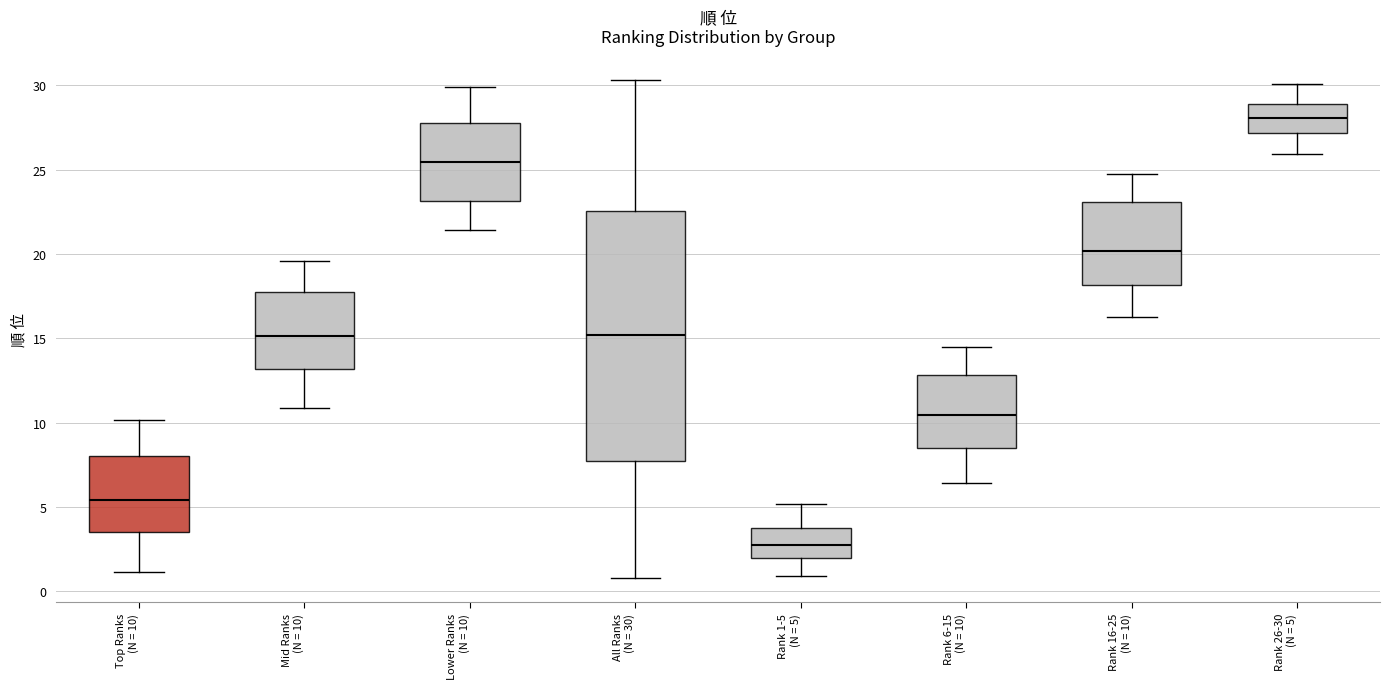

Reading left to right, transcribe this box plot: for each box, give where its median line is, the range the box spans, and where its two whiskers end, as read against the y-axis. The values are not printed on the chart, so give them approximately, as read against the axis.

Top Ranks (N = 10): median 5.5, box 3.5 to 8.0, whiskers 1.0 to 10.0
Mid Ranks (N = 10): median 15.0, box 13.0 to 17.5, whiskers 11.0 to 19.5
Lower Ranks (N = 10): median 25.5, box 23.0 to 27.5, whiskers 21.5 to 30.0
All Ranks (N = 30): median 15.0, box 7.5 to 22.5, whiskers 1.0 to 30.5
Rank 1-5 (N = 5): median 3.0, box 2.0 to 4.0, whiskers 1.0 to 5.0
Rank 6-15 (N = 10): median 10.5, box 8.5 to 13.0, whiskers 6.5 to 14.5
Rank 16-25 (N = 10): median 20.0, box 18.0 to 23.0, whiskers 16.0 to 25.0
Rank 26-30 (N = 5): median 28.0, box 27.0 to 29.0, whiskers 26.0 to 30.0